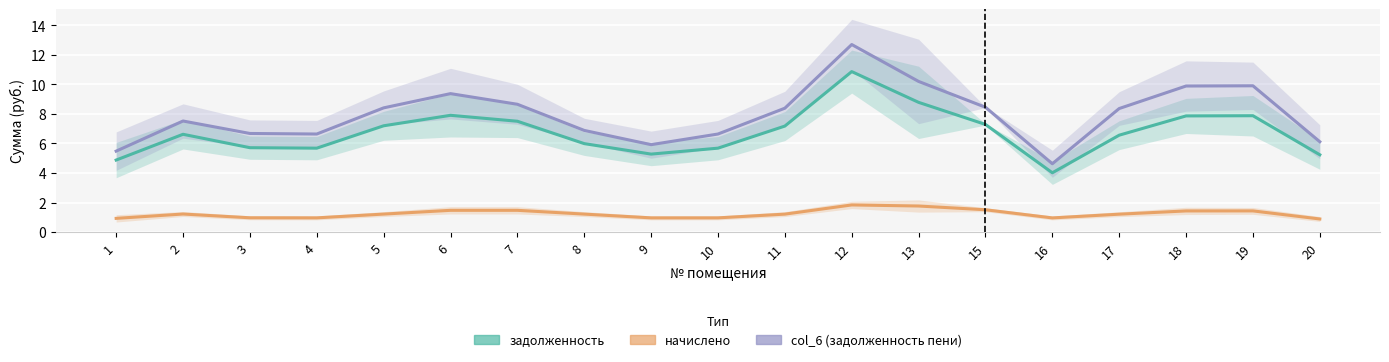

Between 5 and 7, which series saw the biggest shift?

задолженность